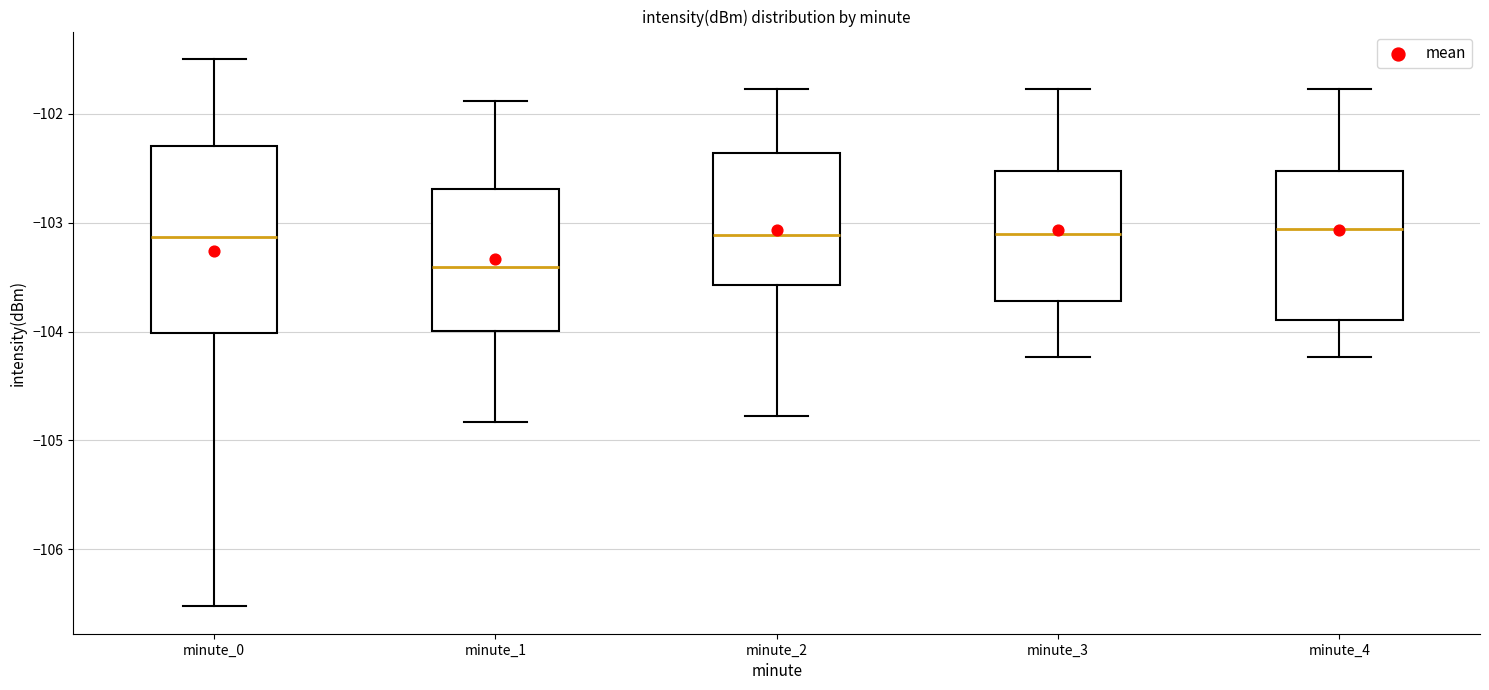

Reading left to right, transcribe this box plot: for each box, give where its median line is, the range the box spans, and where its two whiskers end, as read against the y-axis. The values are not printed on the chart, so give them approximately, as read against the axis.

minute_0: median -103.1, box -104.0 to -102.3, whiskers -106.5 to -101.5
minute_1: median -103.4, box -104.0 to -102.7, whiskers -104.8 to -101.9
minute_2: median -103.1, box -103.6 to -102.4, whiskers -104.8 to -101.8
minute_3: median -103.1, box -103.7 to -102.5, whiskers -104.2 to -101.8
minute_4: median -103.1, box -103.9 to -102.5, whiskers -104.2 to -101.8